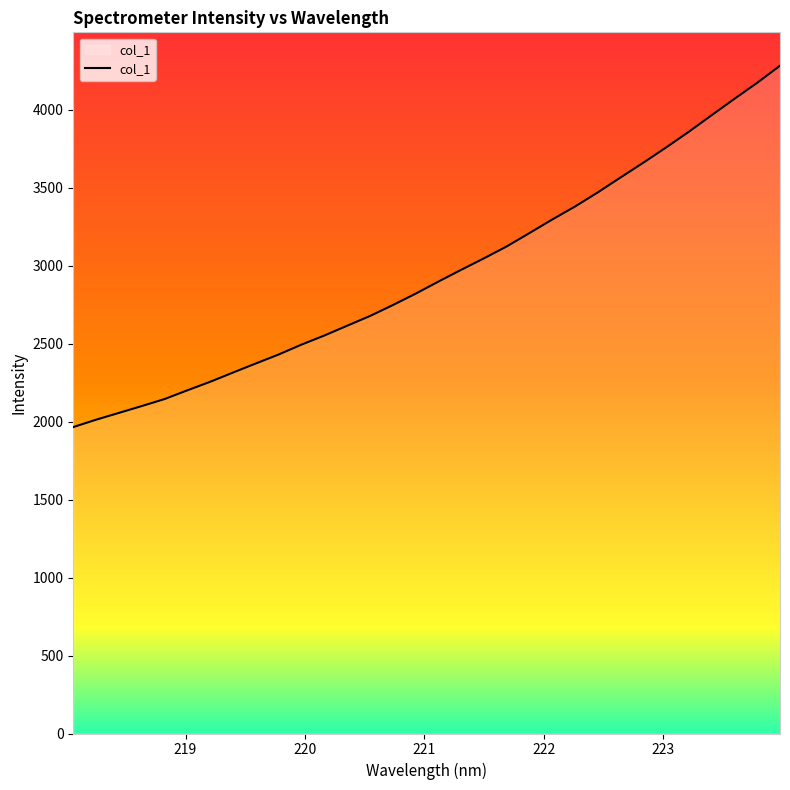

What is the difference between the maximum and minimum values?

2317.1